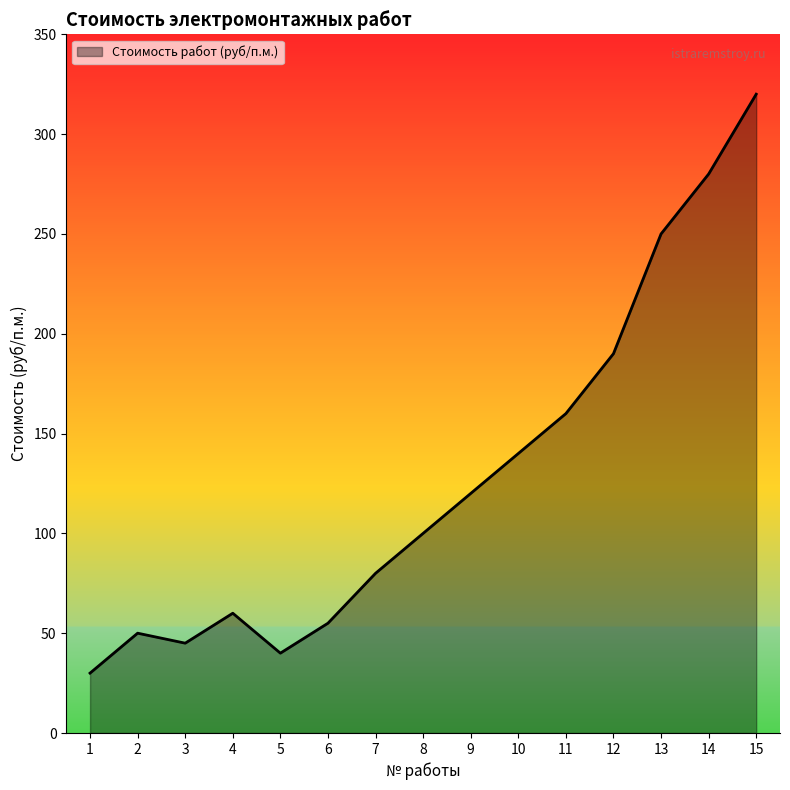

Does the chart have visible grid lines?

No